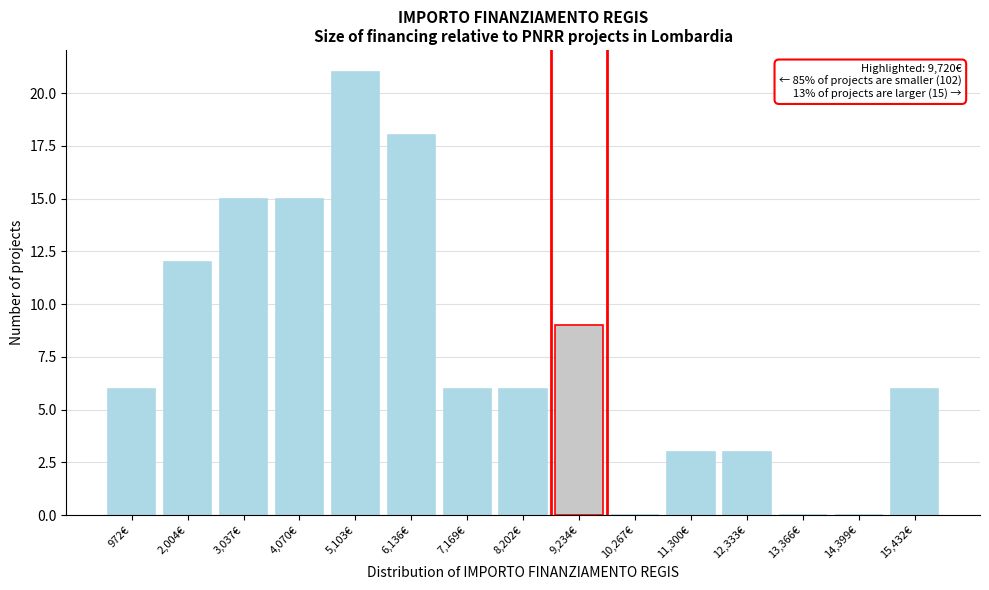

Reading right to left, list all the values displayed in this chart.

15,432€=6	14,399€=0	13,366€=0	12,333€=3	11,300€=3	10,267€=0	9,234€=9	8,202€=6	7,169€=6	6,136€=18	5,103€=21	4,070€=15	3,037€=15	2,004€=12	972€=6